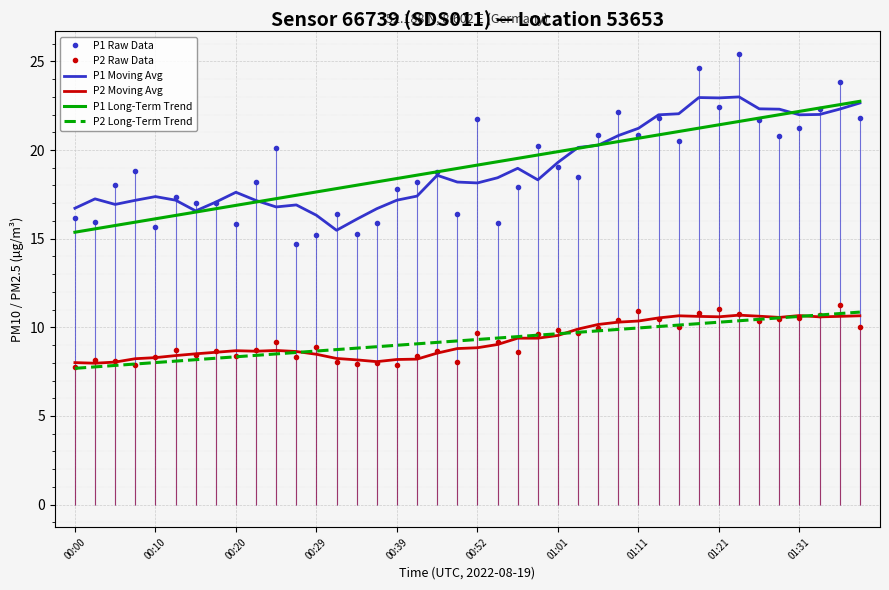

What is the minimum value for P1 Raw Data?

14.7